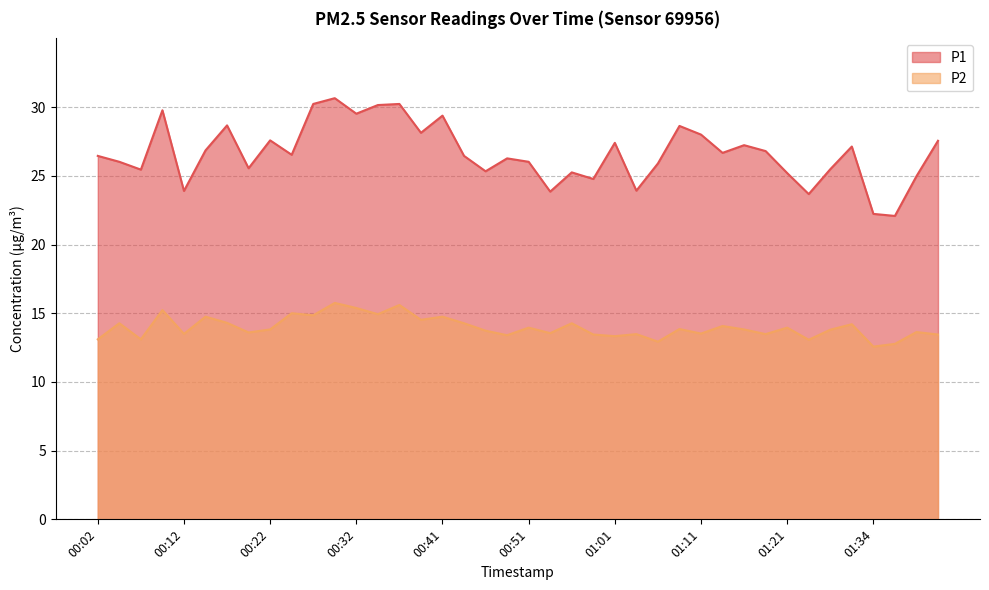

Which series has the largest total across all categories?

P1